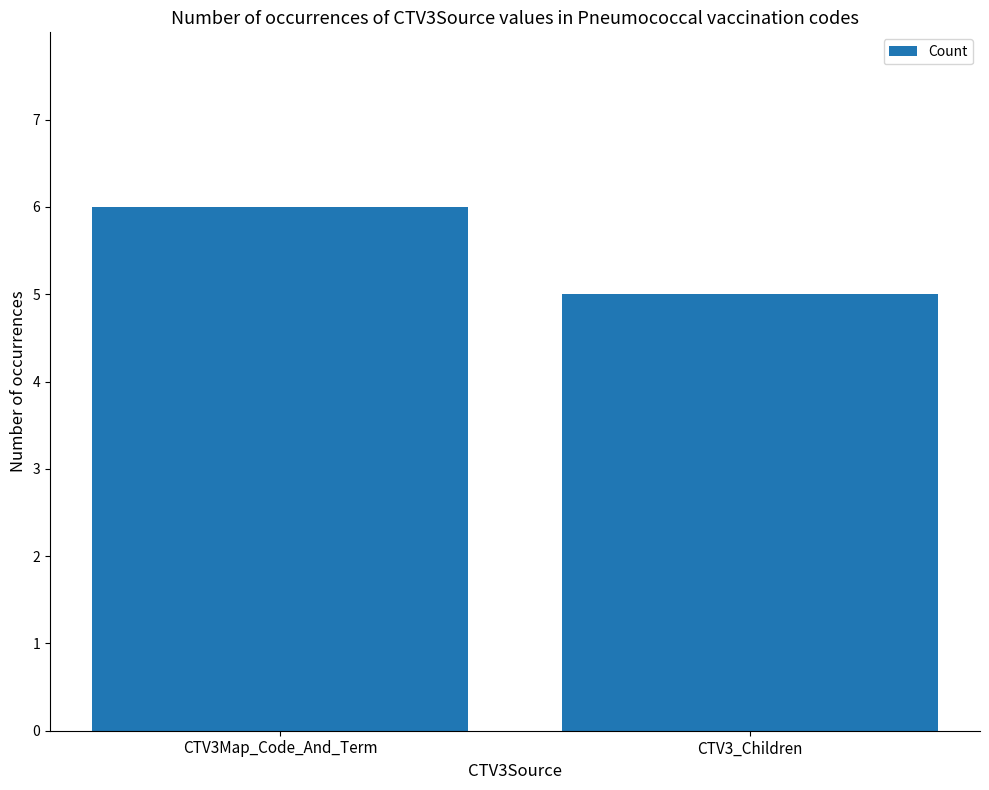

Which category has the highest value across all series?

CTV3Map_Code_And_Term